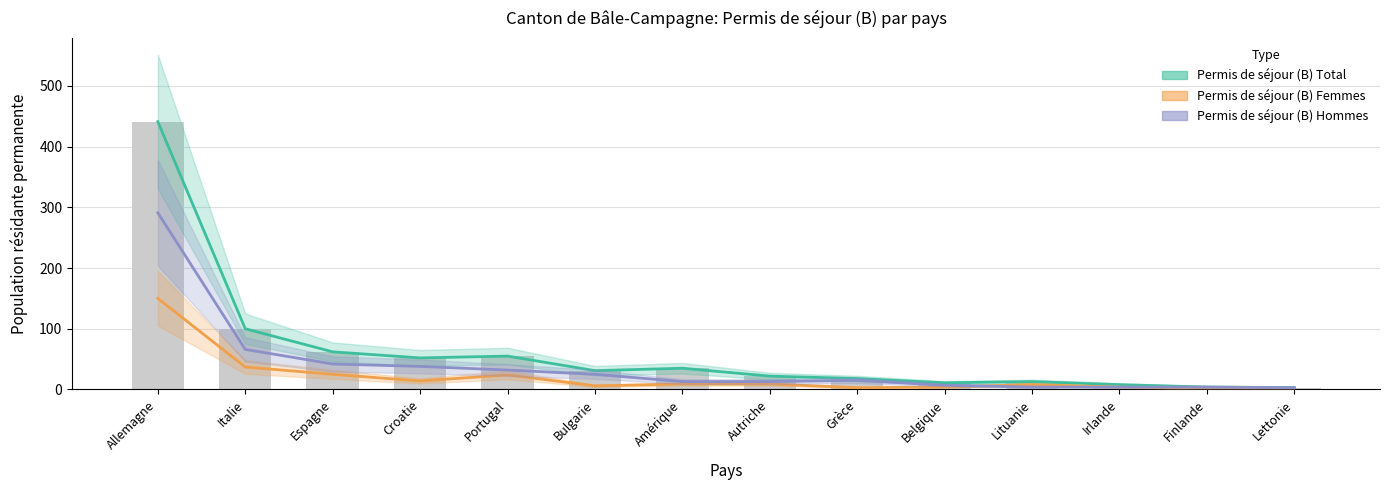

Which has a higher value, Lituanie or Grèce?

Grèce